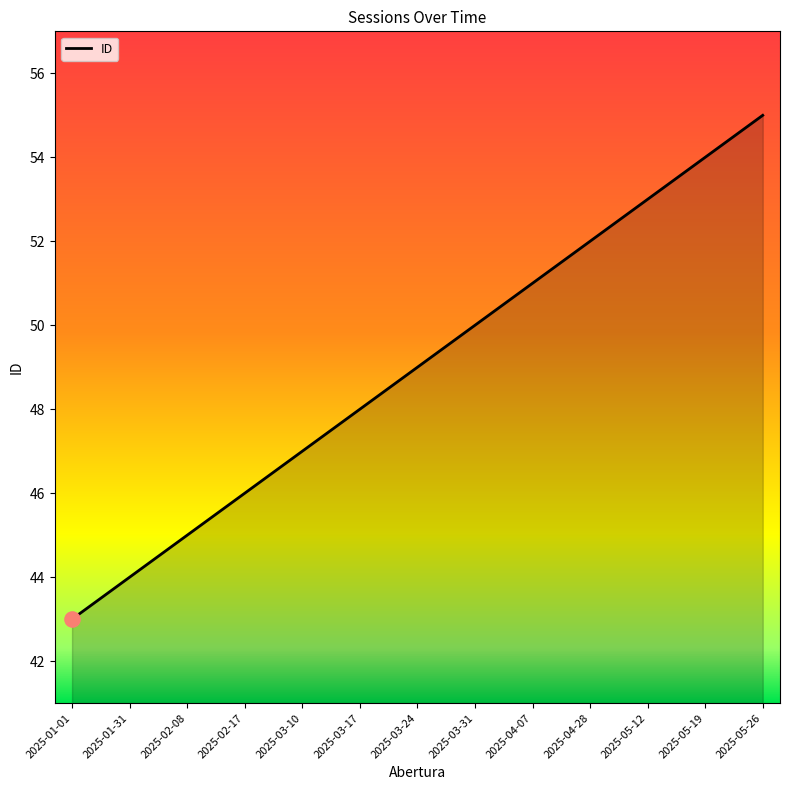

What is the change in value from 2025-03-10 to 2025-05-19?

+7